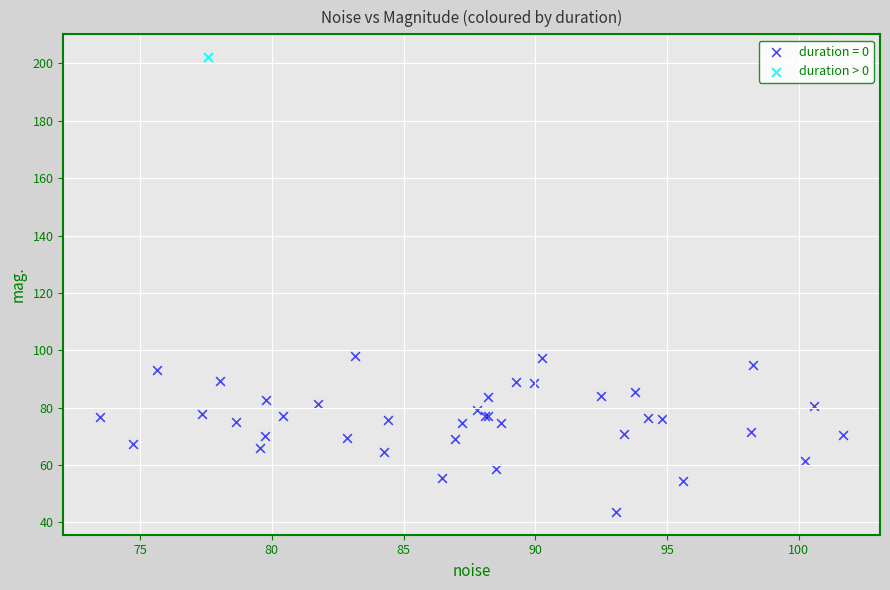

What are all the series names shown in the legend?

duration = 0, duration > 0